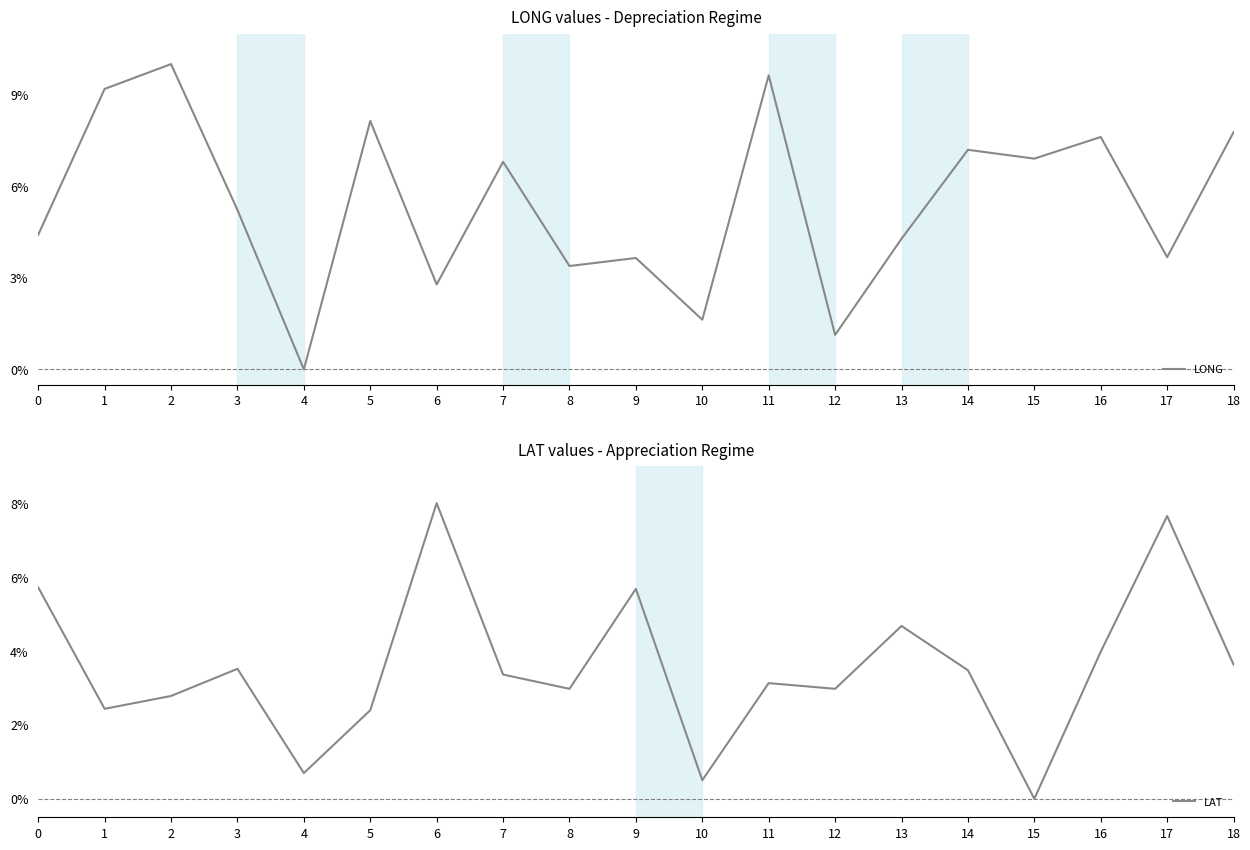

List the series in order of their overall mean, highest first.

LONG, LAT